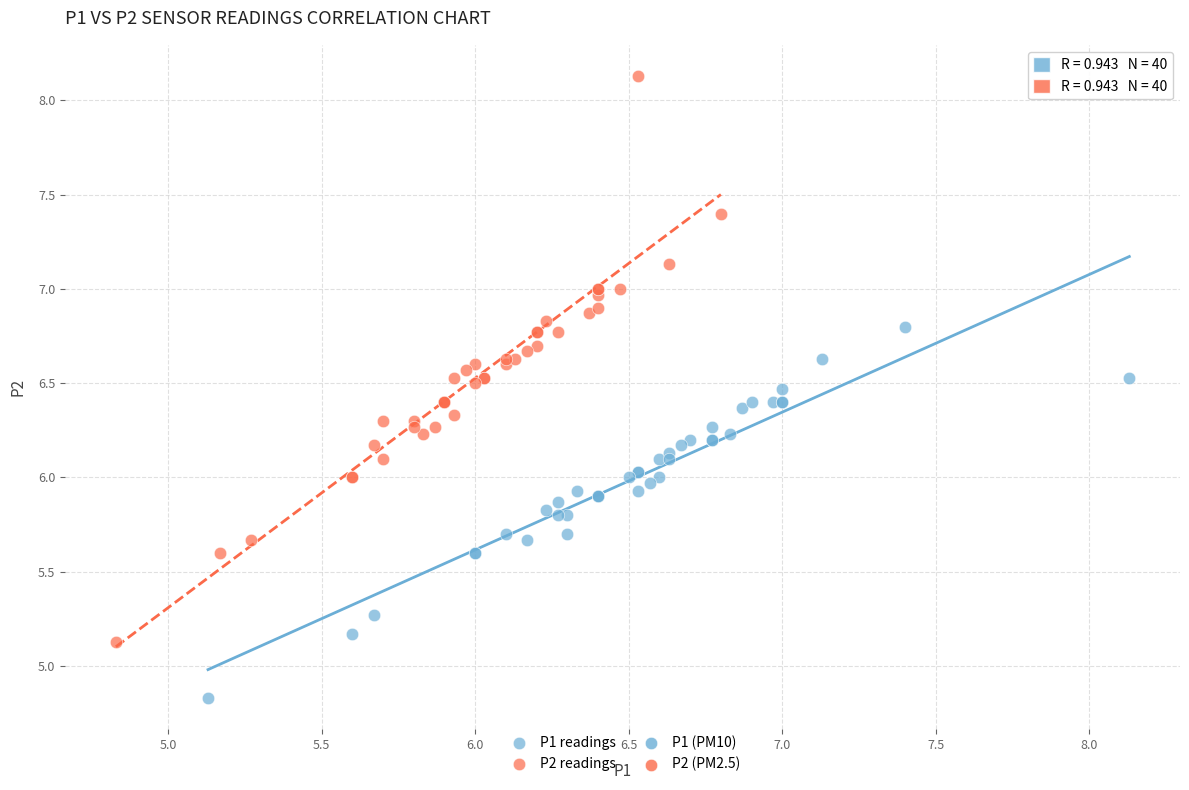

Which series reaches the minimum Y coordinate?

P1 readings